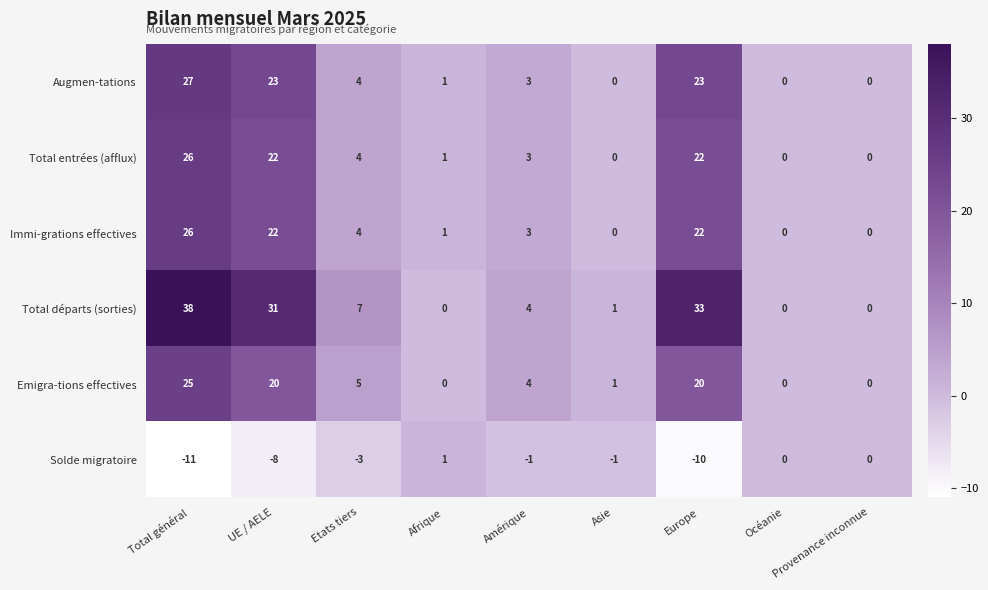

At which label does Solde migratoire first exceed -1?

Afrique